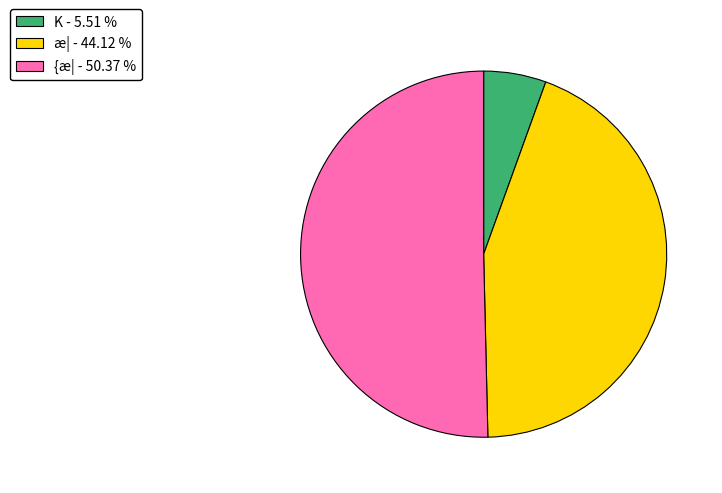

Which slice represents more than half of the pie?

{æ| - 50.37 %